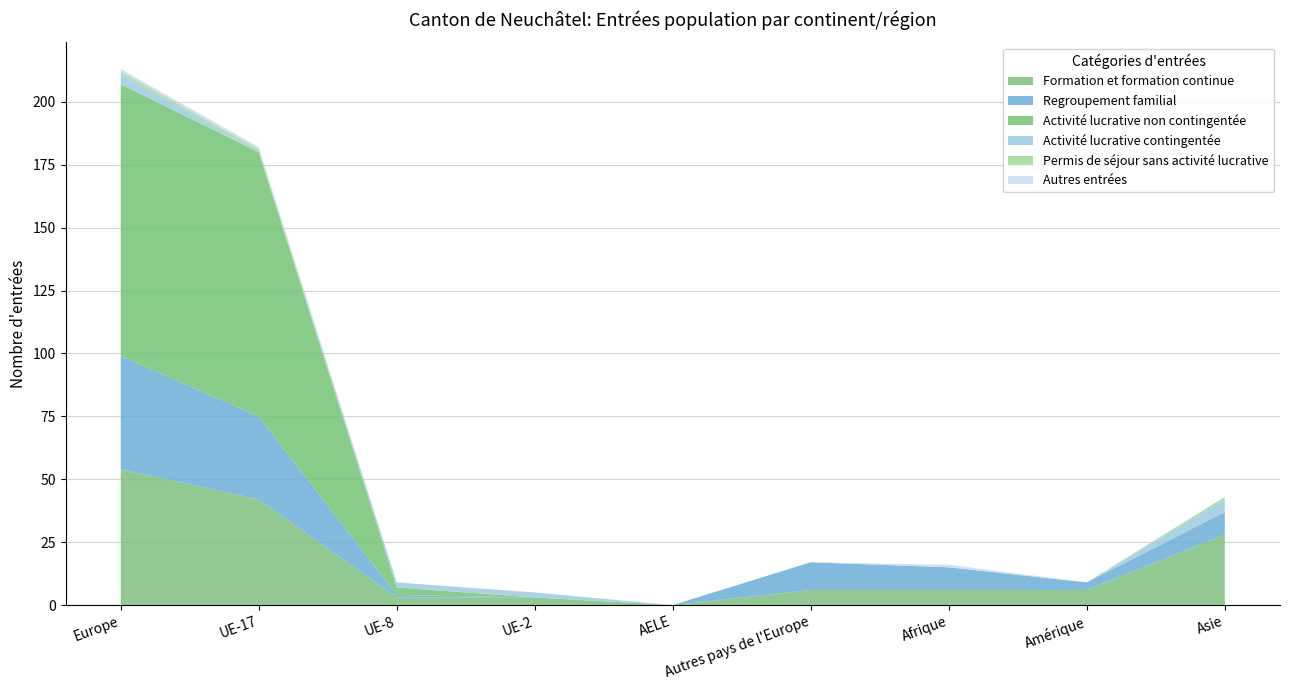

Reading left to right, what are all the values shown in this chart?

Formation et formation continue: Europe=54	UE-17=42	UE-8=3	UE-2=3	AELE=0	Autres pays de l'Europe=6	Afrique=6	Amérique=6	Asie=28
Regroupement familial: Europe=45	UE-17=33	UE-8=1	UE-2=0	AELE=0	Autres pays de l'Europe=11	Afrique=9	Amérique=3	Asie=9
Activité lucrative non contingentée: Europe=108	UE-17=105	UE-8=3	UE-2=0	AELE=0	Autres pays de l'Europe=0	Afrique=0	Amérique=0	Asie=0
Activité lucrative contingentée: Europe=4	UE-17=0	UE-8=2	UE-2=2	AELE=0	Autres pays de l'Europe=0	Afrique=0	Amérique=0	Asie=5
Permis de séjour sans activité lucrative: Europe=1	UE-17=1	UE-8=0	UE-2=0	AELE=0	Autres pays de l'Europe=0	Afrique=0	Amérique=0	Asie=1
Autres entrées: Europe=1	UE-17=1	UE-8=0	UE-2=0	AELE=0	Autres pays de l'Europe=0	Afrique=1	Amérique=0	Asie=0